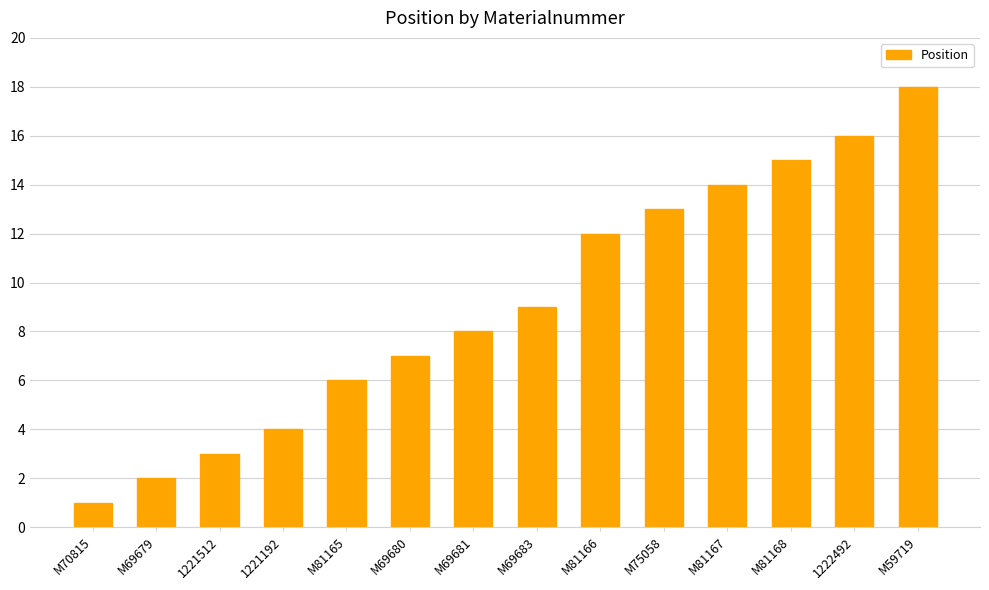

Is it true that the value at M69679 is 1?

False